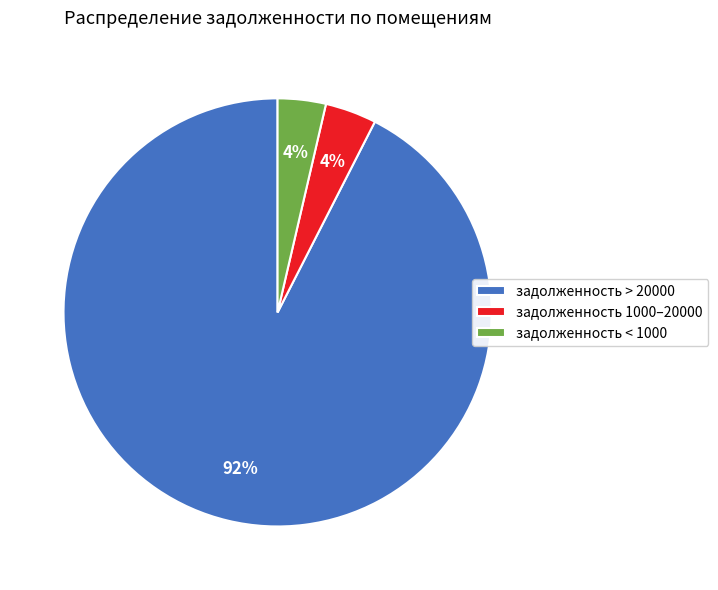

To the nearest percent, what is the combined percentage of задолженность > 20000 and задолженность 1000–20000?

96%